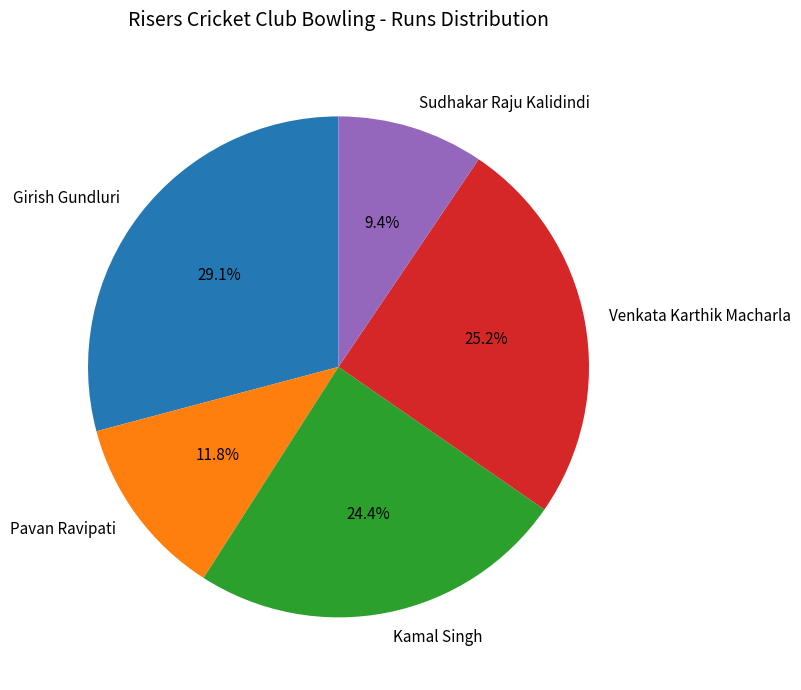

Count the number of slices in the pie.

5